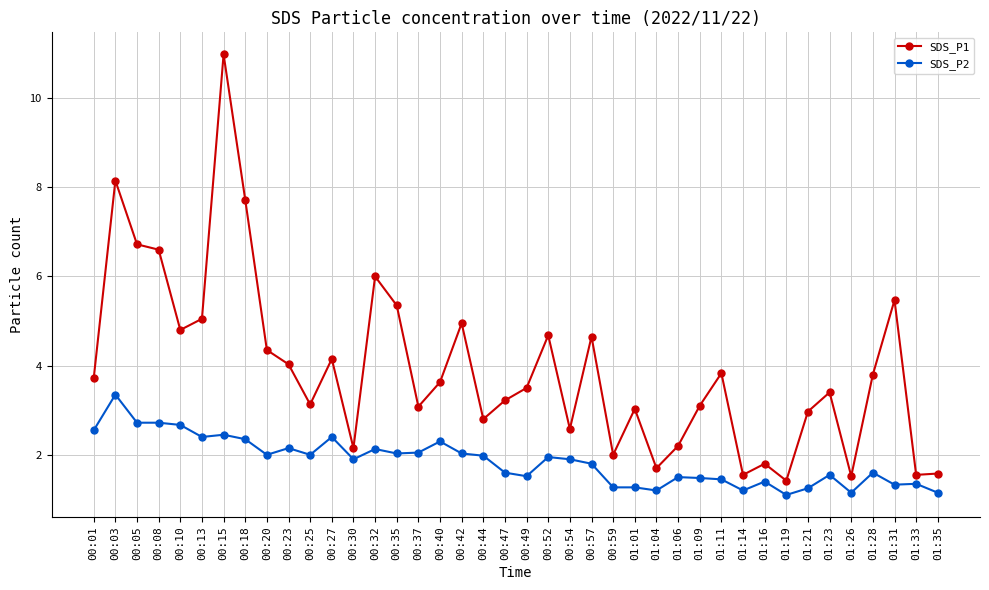

True or false: SDS_P2 and SDS_P1 intersect in this chart.

False